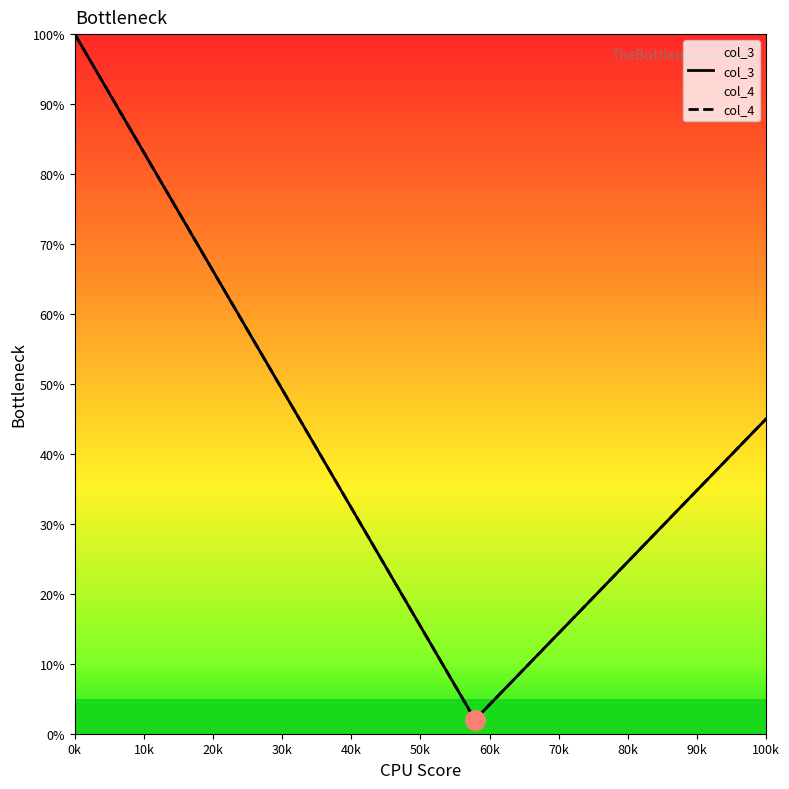

Does the chart display data point markers on the line(s)?

No